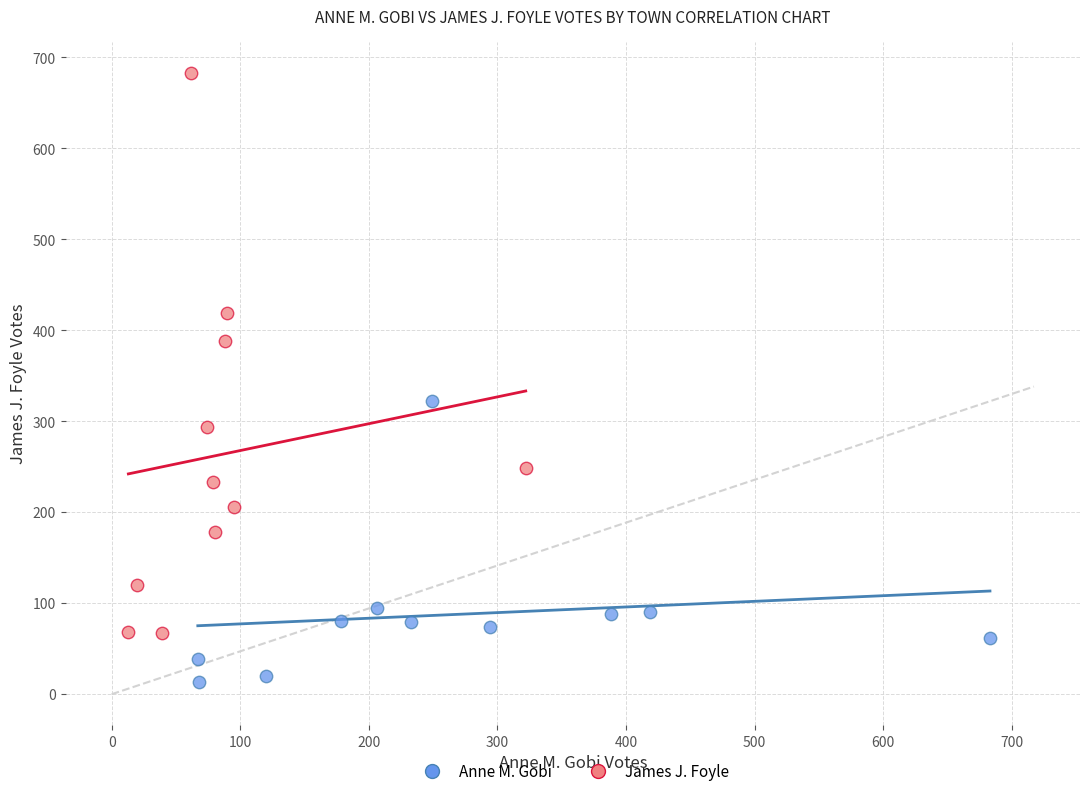

Which series contains the highest Y value?

James J. Foyle